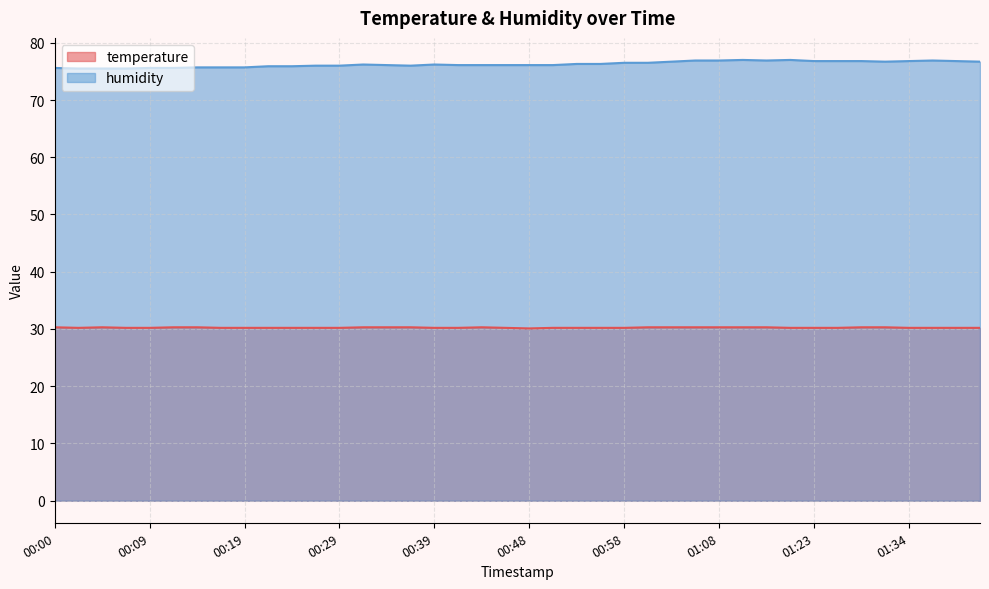

Does the chart display data point markers on the line(s)?

No